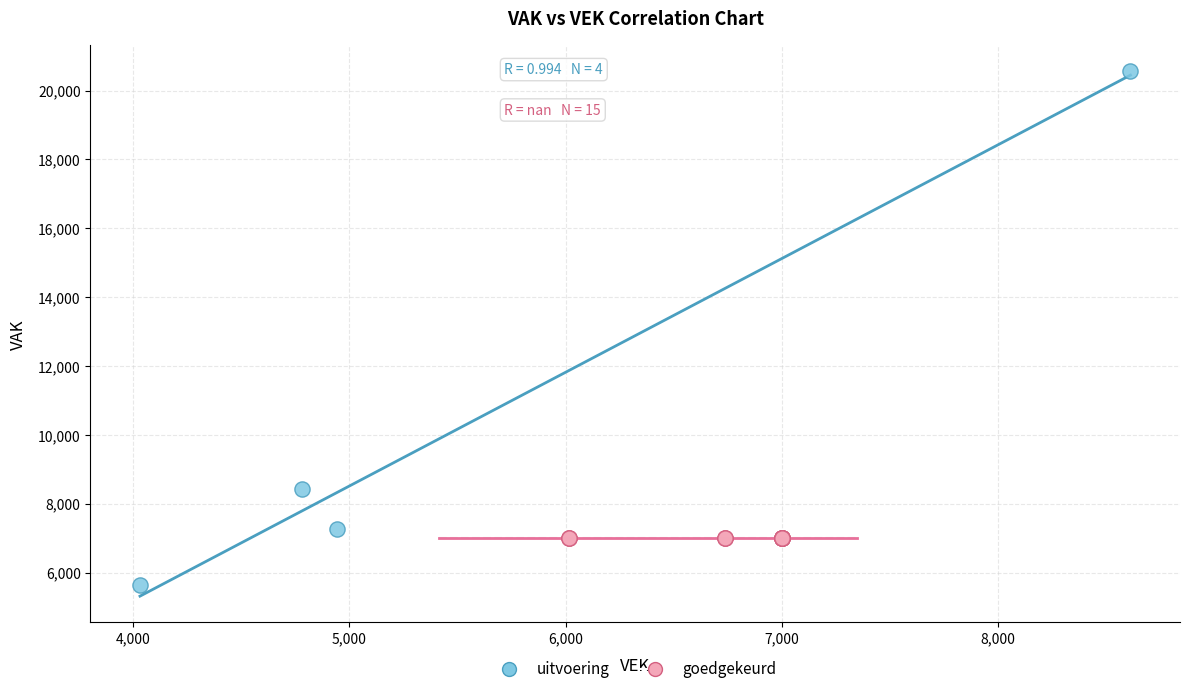

Which series reaches the minimum Y coordinate?

uitvoering